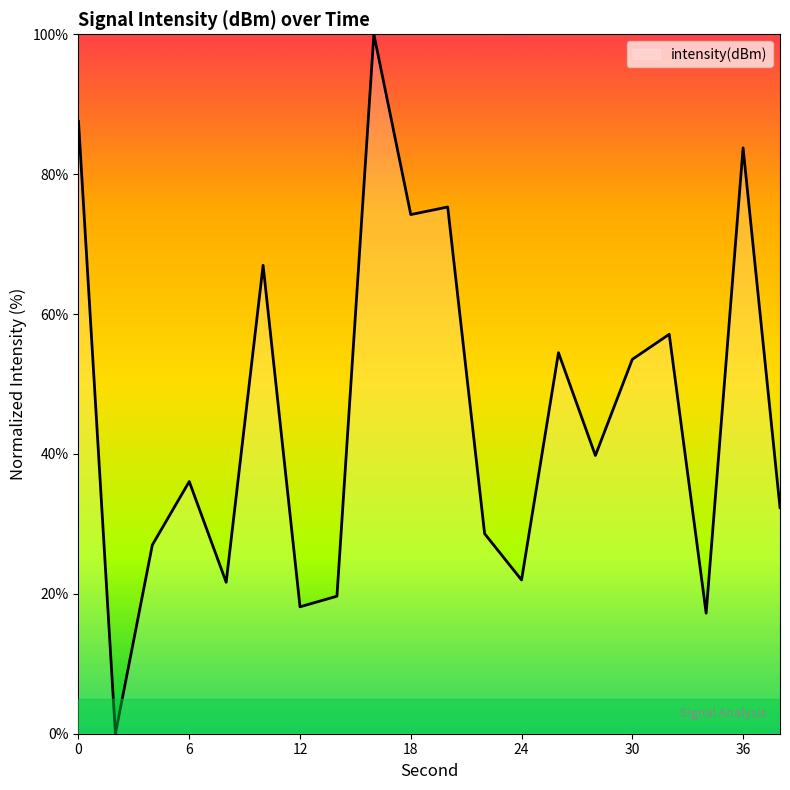

Does the chart display data point markers on the line(s)?

No